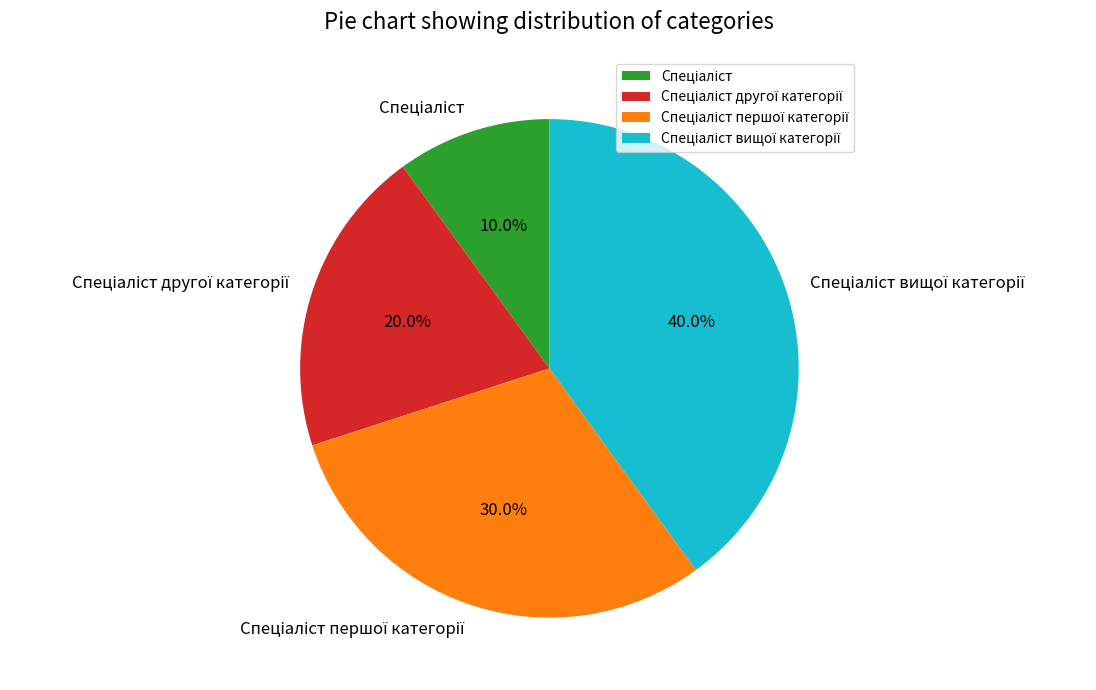

To the nearest percent, what is the average slice percentage?

25%